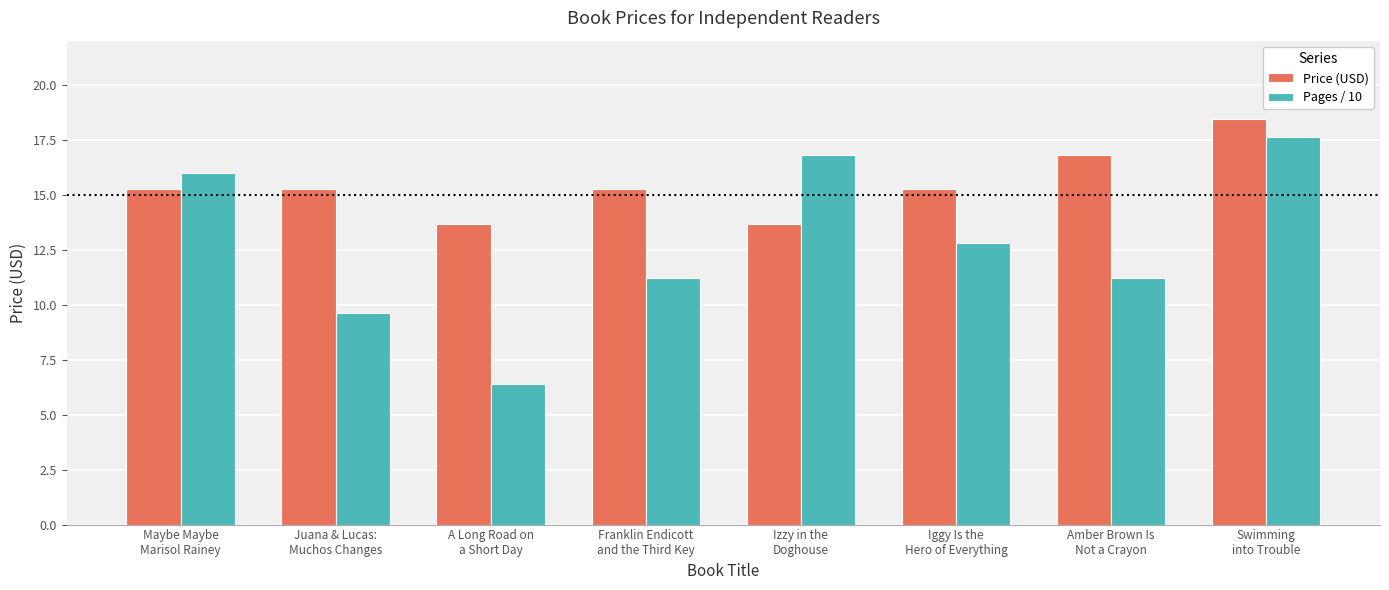

Which series has the widest spread of values?

Pages / 10